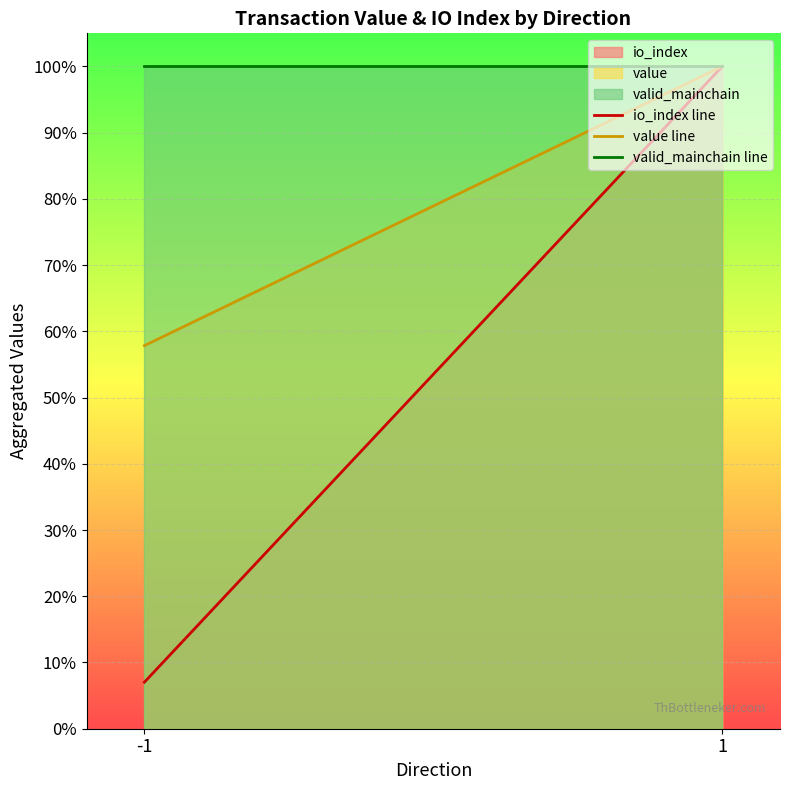

What is the sum of the io_index line values at 1 and -1?

1.1